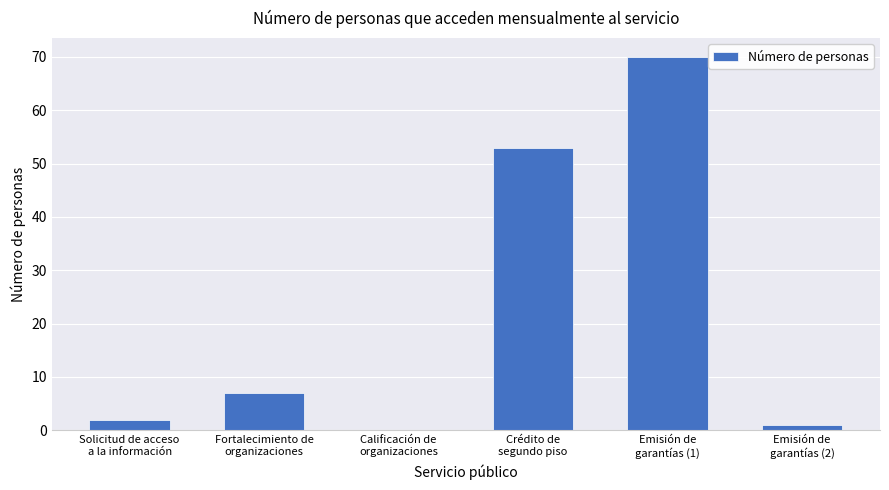

What is the sum of all values?

133